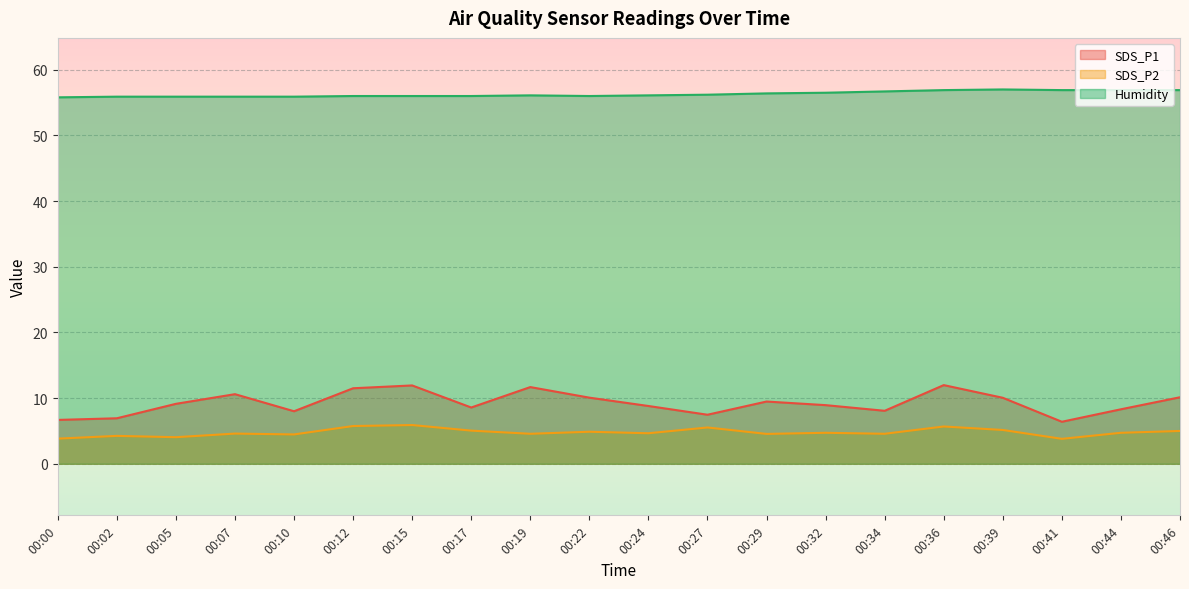

In SDS_P1, how many points are lower than both neighbors (excluding endpoints)?

5